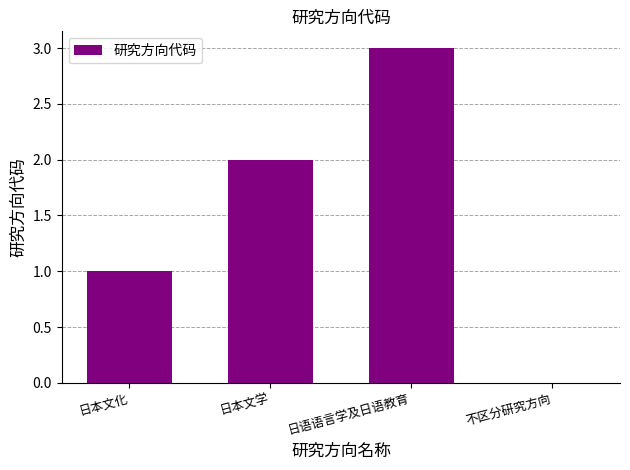

At which category does the chart reach its peak across all series?

日语语言学及日语教育